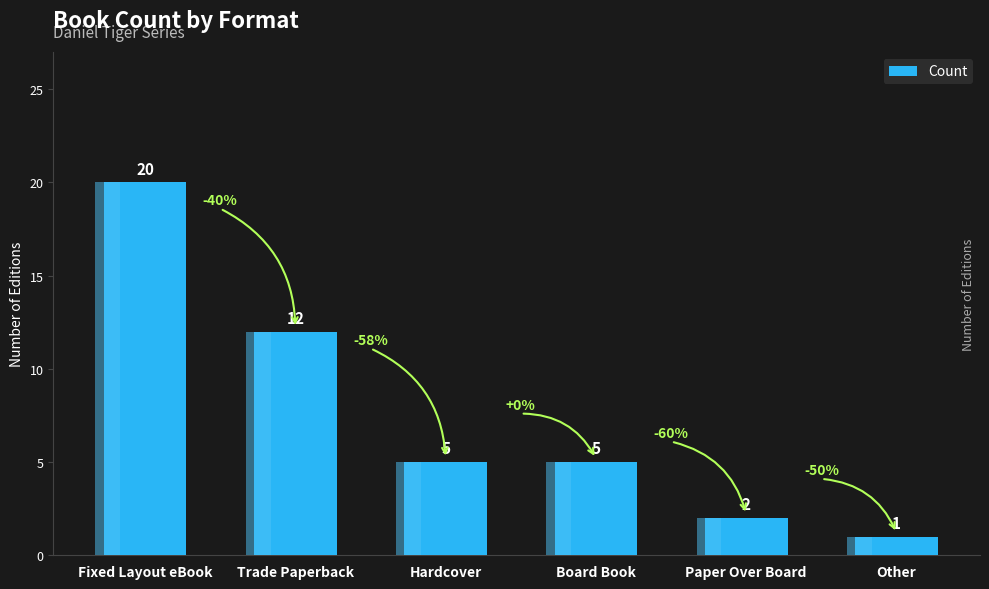

True or false: the data shows 3 at Trade Paperback.

False